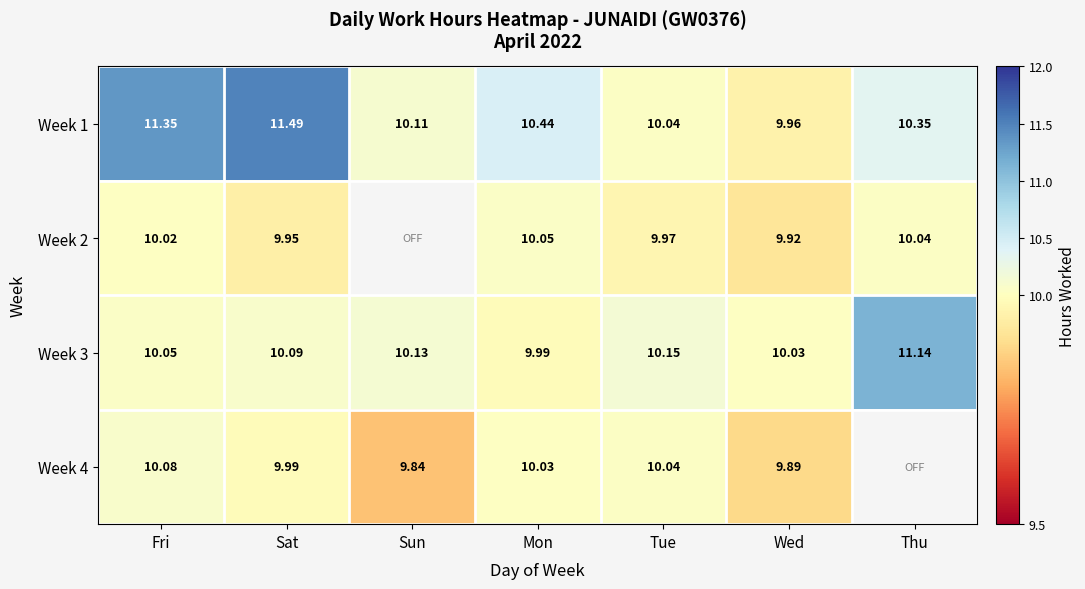

The Week 4 series shows 6.3 at Fri. True or false?

False